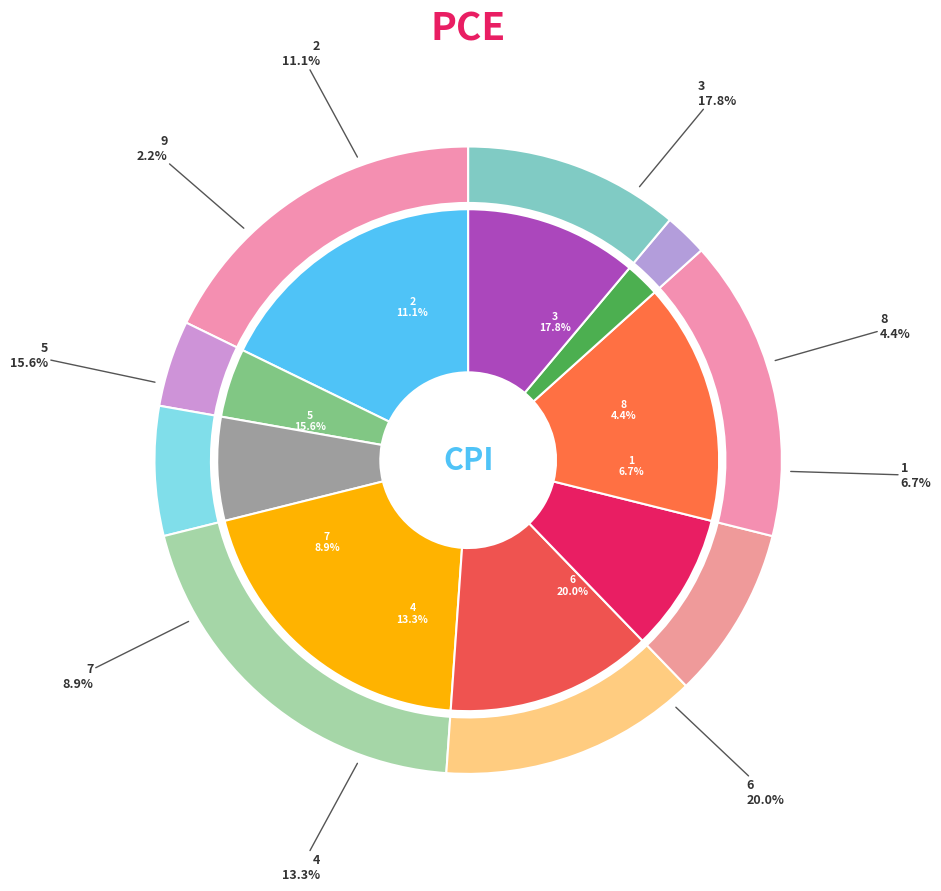

Is the sum of 9 and 1 greater than half?

No